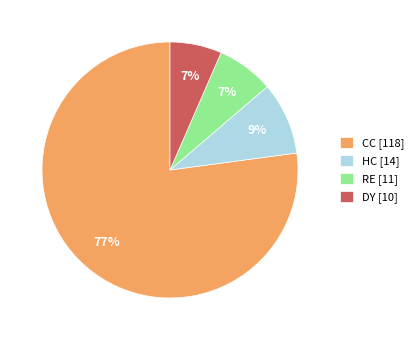

Which has a higher value, CC [118] or DY [10]?

CC [118]